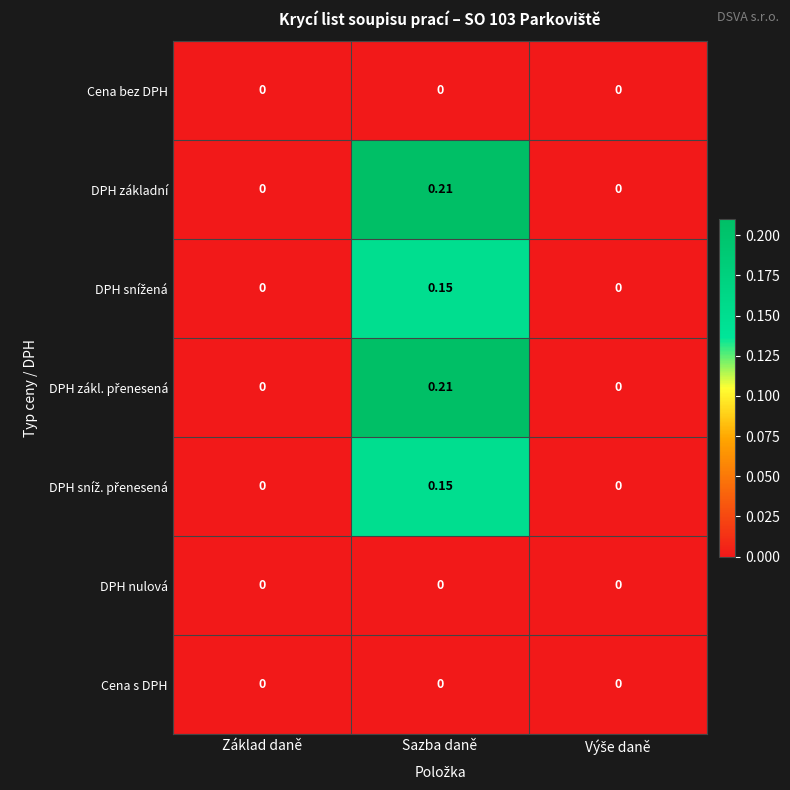

Which label corresponds to the largest value in the chart?

Sazba daně